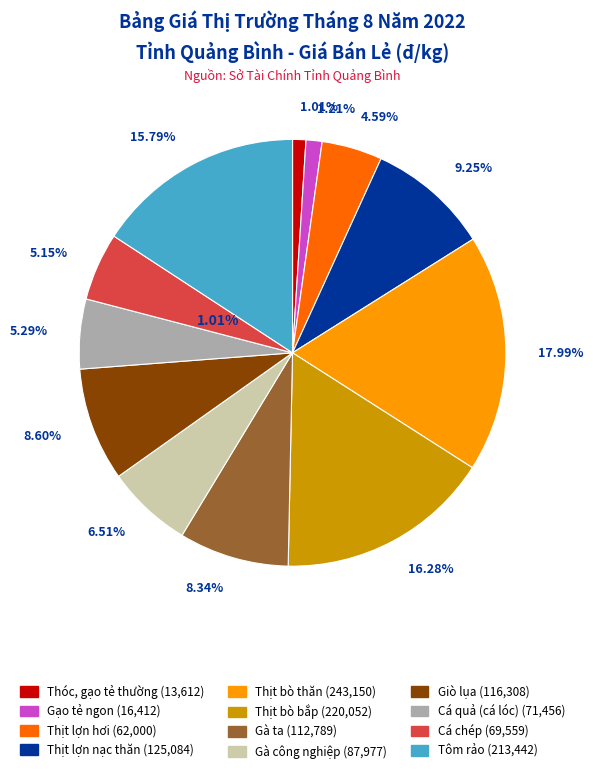

How many slices are in this pie chart?

12